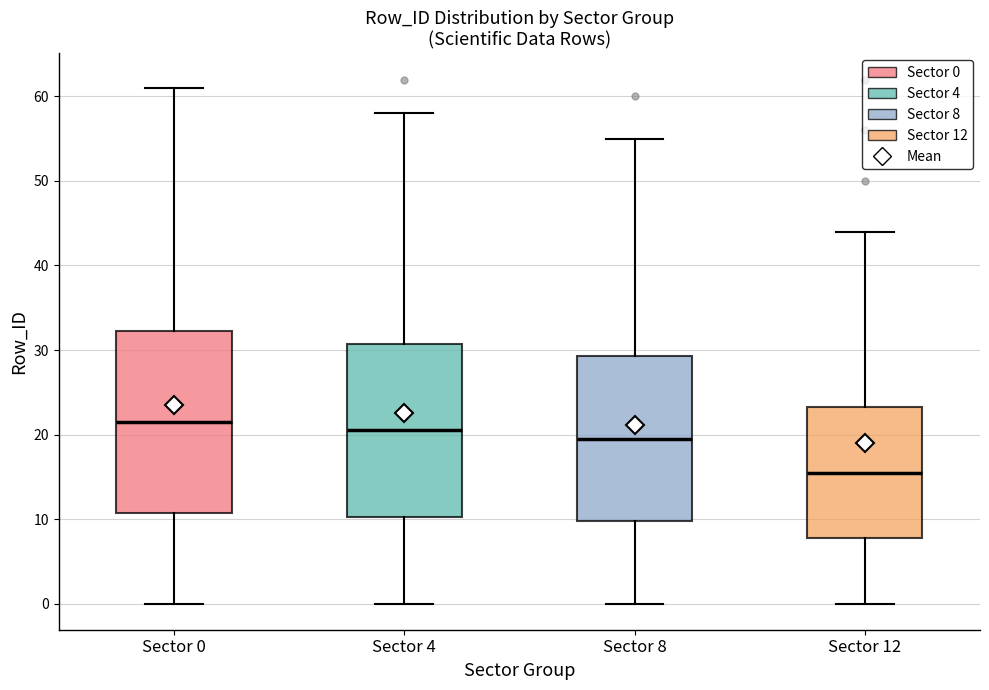

Reading left to right, read every box against the y-axis: the position of its median line, the range the box covers, and the ends of its whiskers. The values are not printed on the chart, so give them approximately, as read against the axis.

Sector 0: median 22, box 11 to 32, whiskers 0 to 61
Sector 4: median 21, box 10 to 31, whiskers 0 to 58
Sector 8: median 20, box 10 to 29, whiskers 0 to 55
Sector 12: median 16, box 8 to 23, whiskers 0 to 44